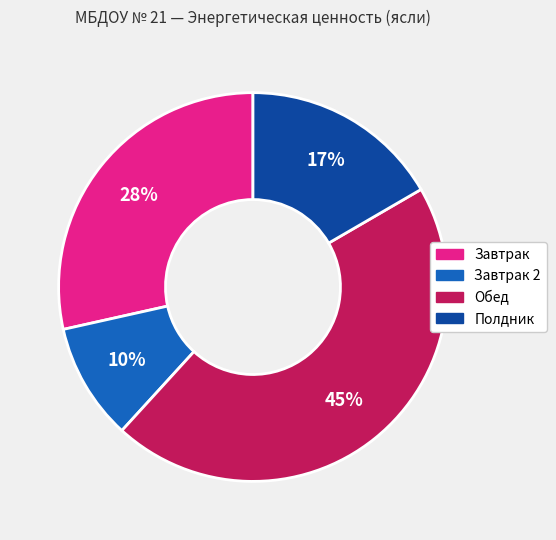

To the nearest percent, what is the difference between the largest and smallest slice percentages?

35%